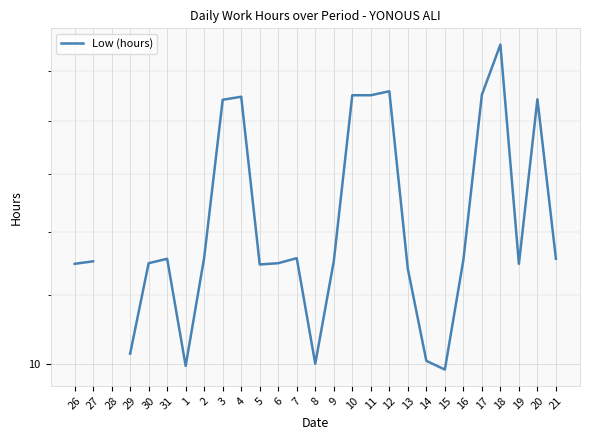

How many points are lower than both their immediate neighbors (excluding endpoints)?

5